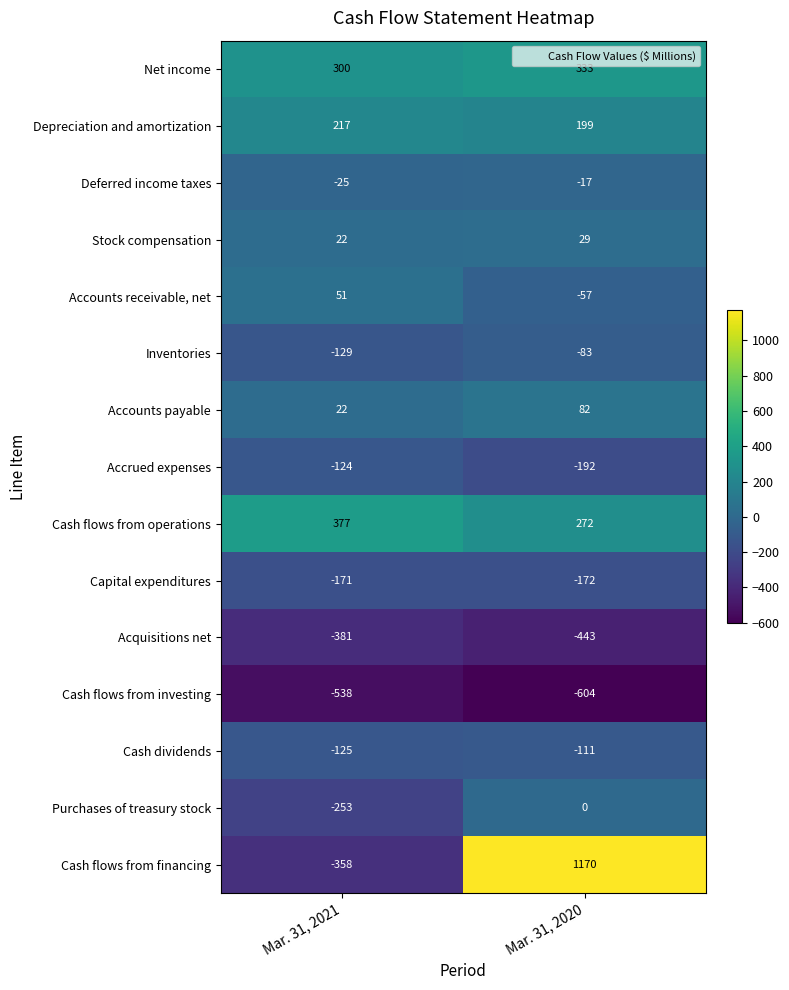

Between Mar. 31, 2021 and Mar. 31, 2020, which series saw the biggest shift?

Cash flows from financing